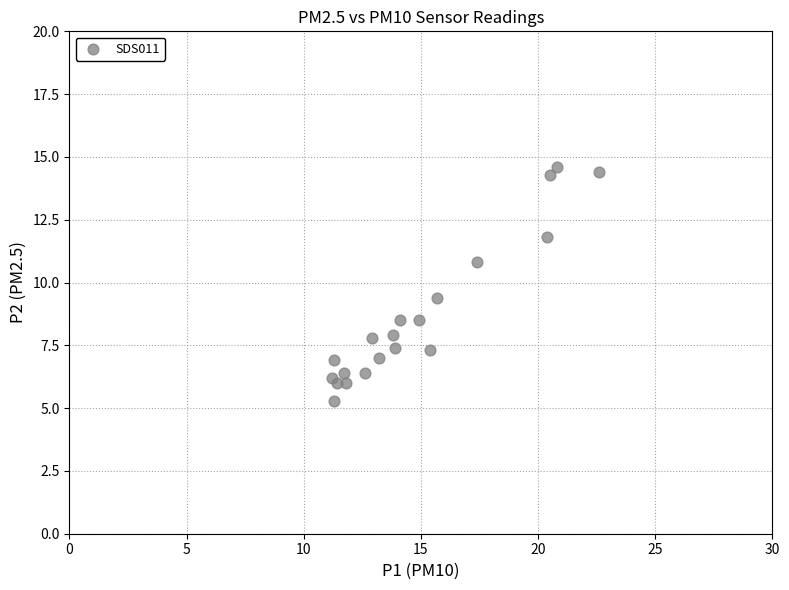

What is the range of Y values (max minus min)?

9.3